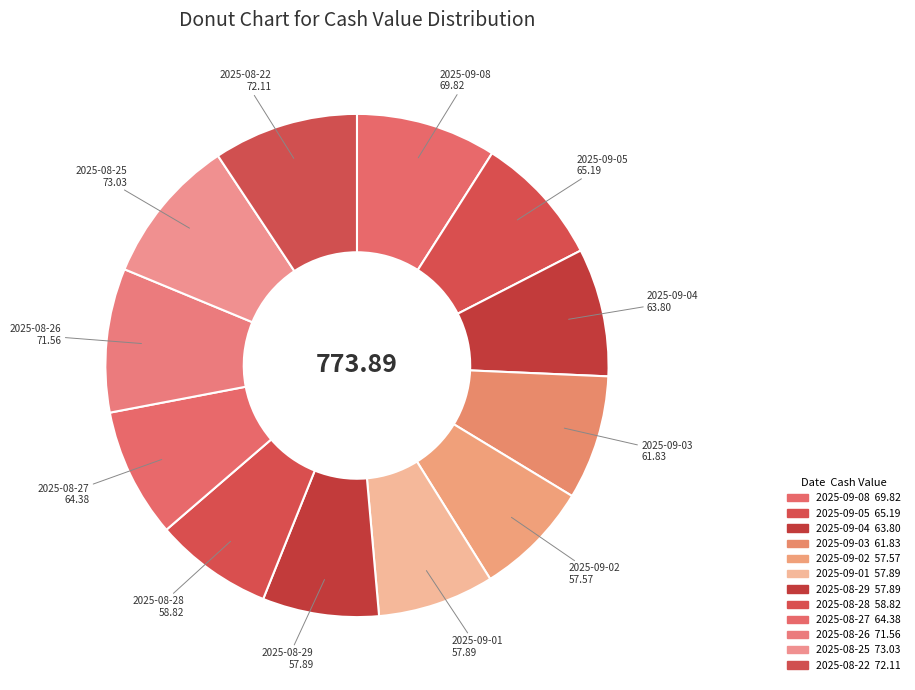

Which has a higher value, 2025-09-05 or 2025-09-02?

2025-09-05